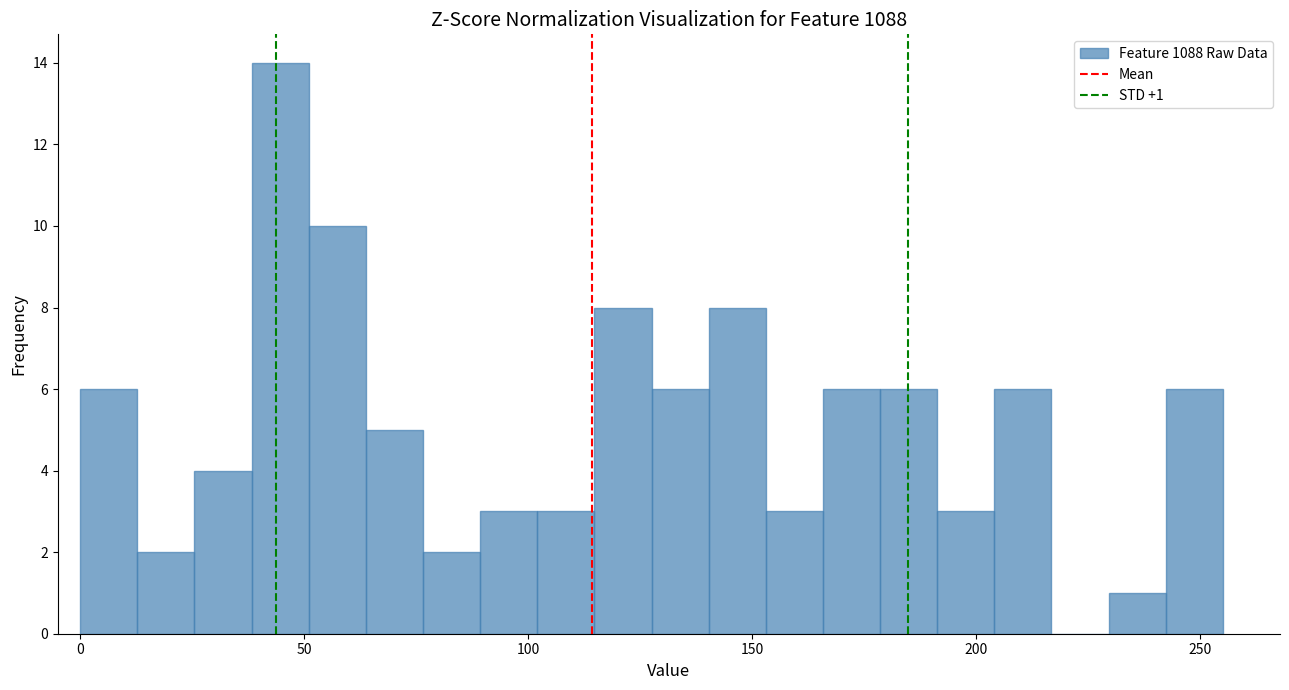

Read against the x-axis, roughly where is the centre of the tallest bar?

45